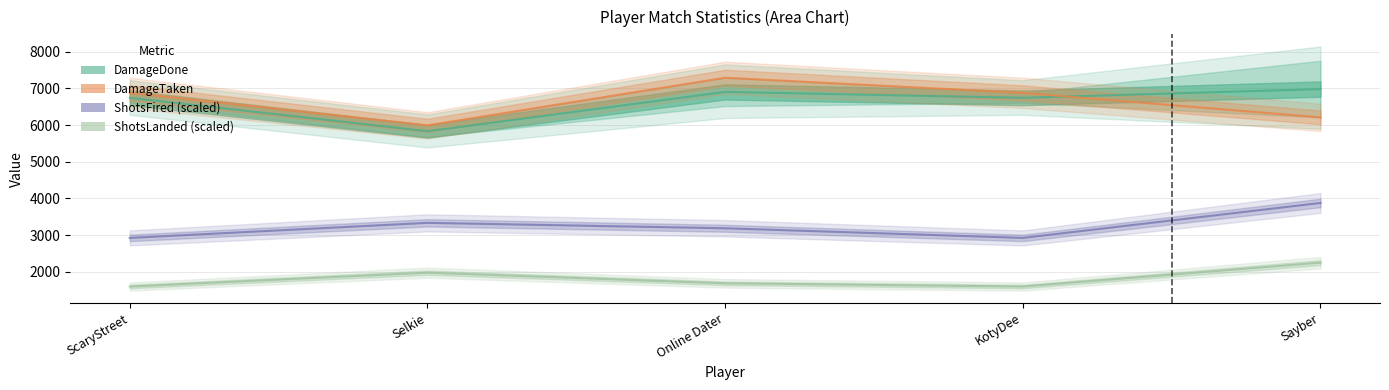

Which series has the largest total across all categories?

DamageTaken